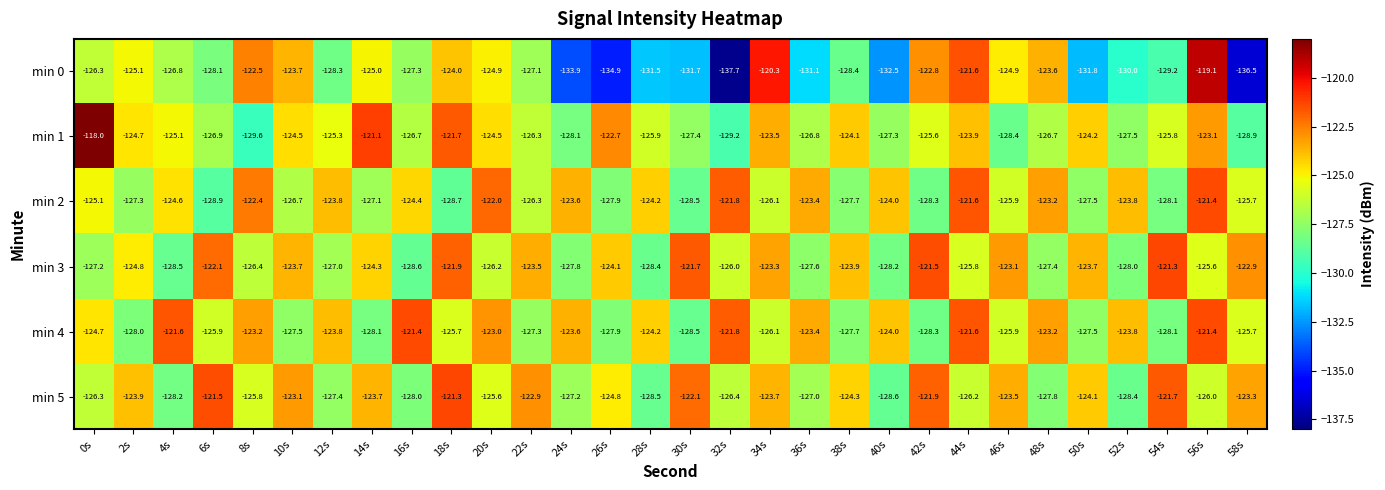

Which series has the largest total across all categories?

min 4